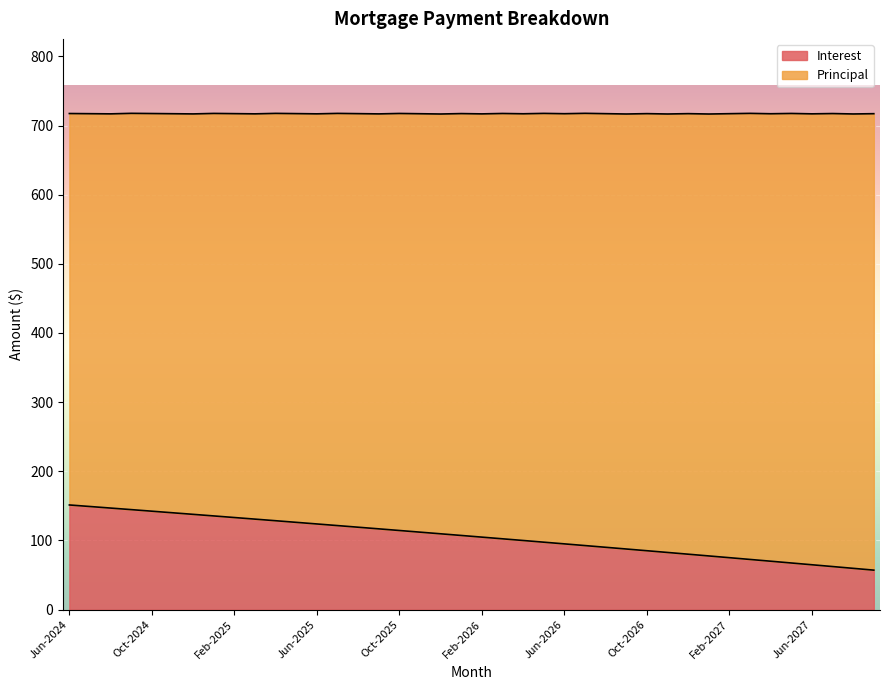

What is the minimum value shown in the chart?

57.1